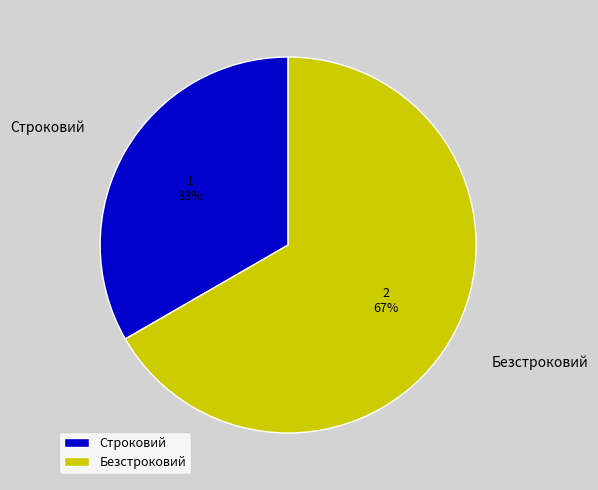

Is the sum of Безстроковий and Строковий greater than half?

Yes